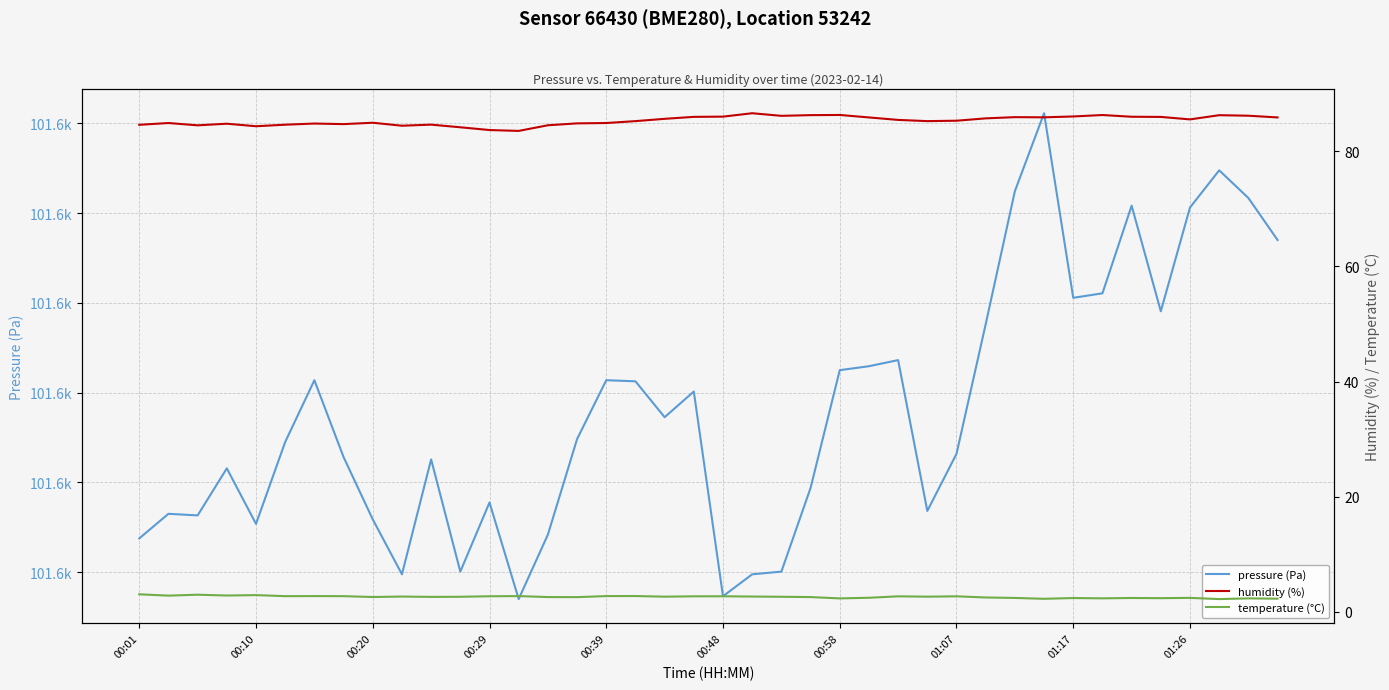

True or false: humidity (%) and temperature (°C) cross at least once.

False